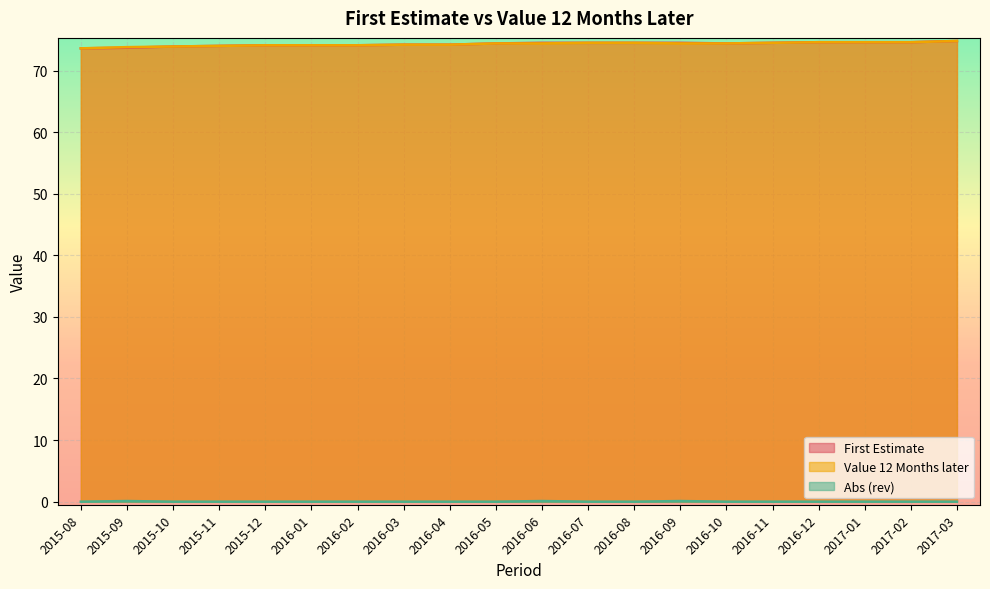

Is it true that First Estimate equals 74.6 at 2016-12?

True